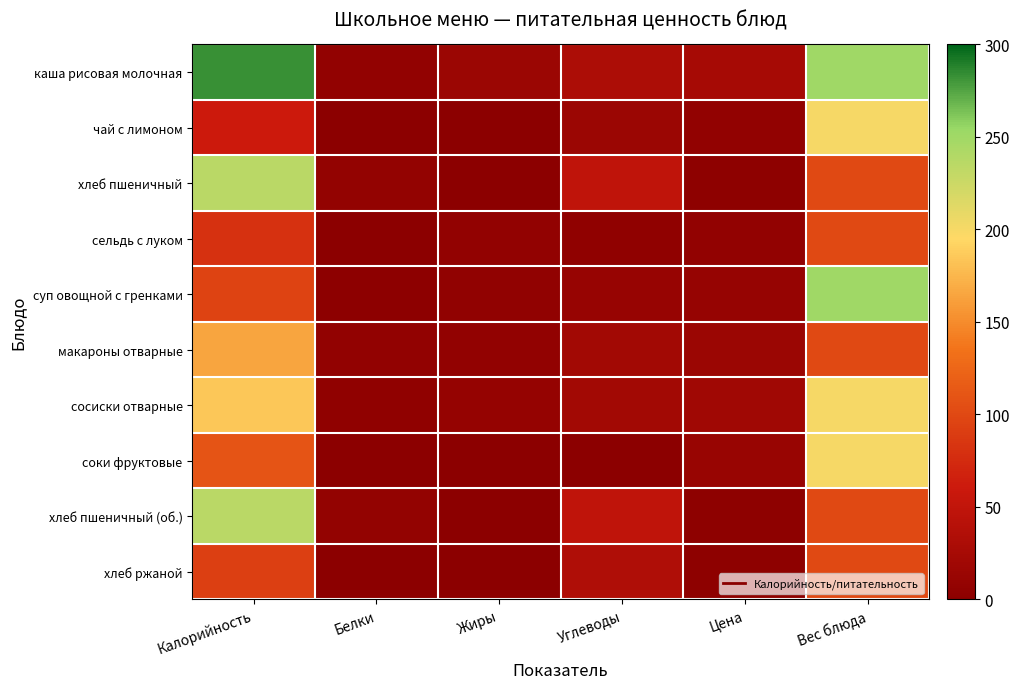

At Белки, list the series in order from smallest to largest.

чай с лимоном, соки фруктовые, хлеб ржаной, сельдь с луком, суп овощной с гренками, сосиски отварные, макароны отварные, каша рисовая молочная, хлеб пшеничный (об.), хлеб пшеничный